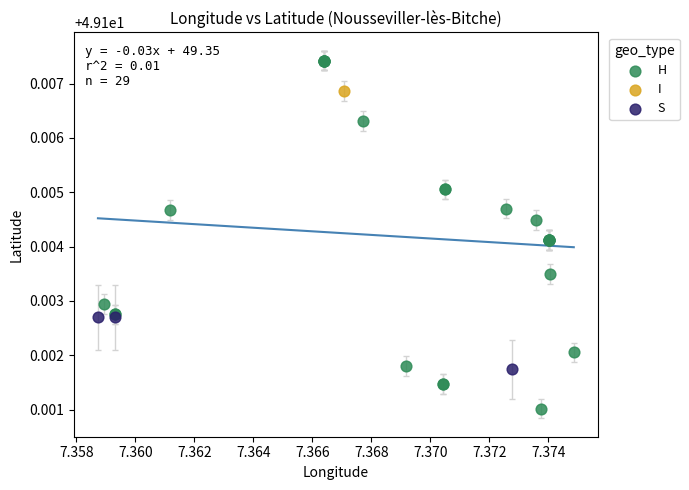

What are all the series names shown in the legend?

H, I, S